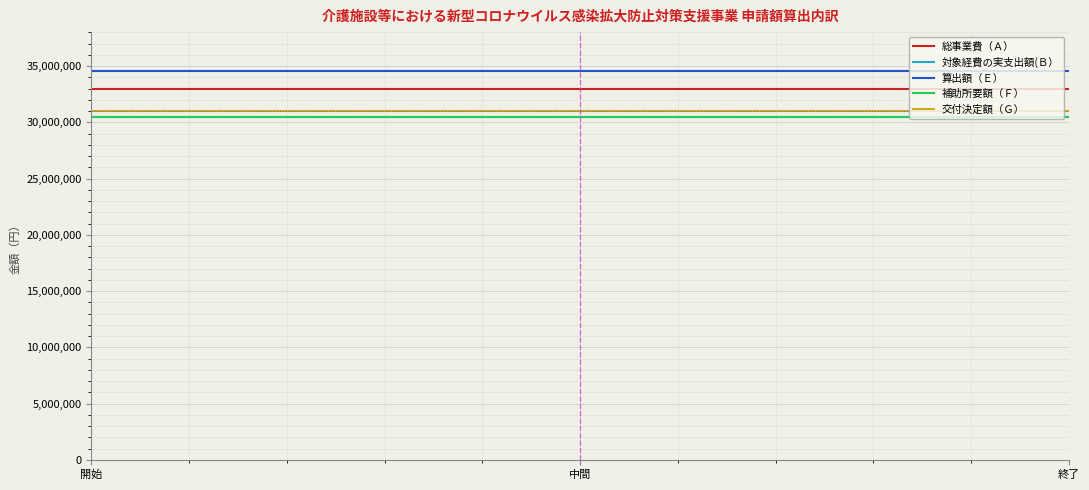

What is the highest value of the 補助所要額（Ｆ） series?

30500000